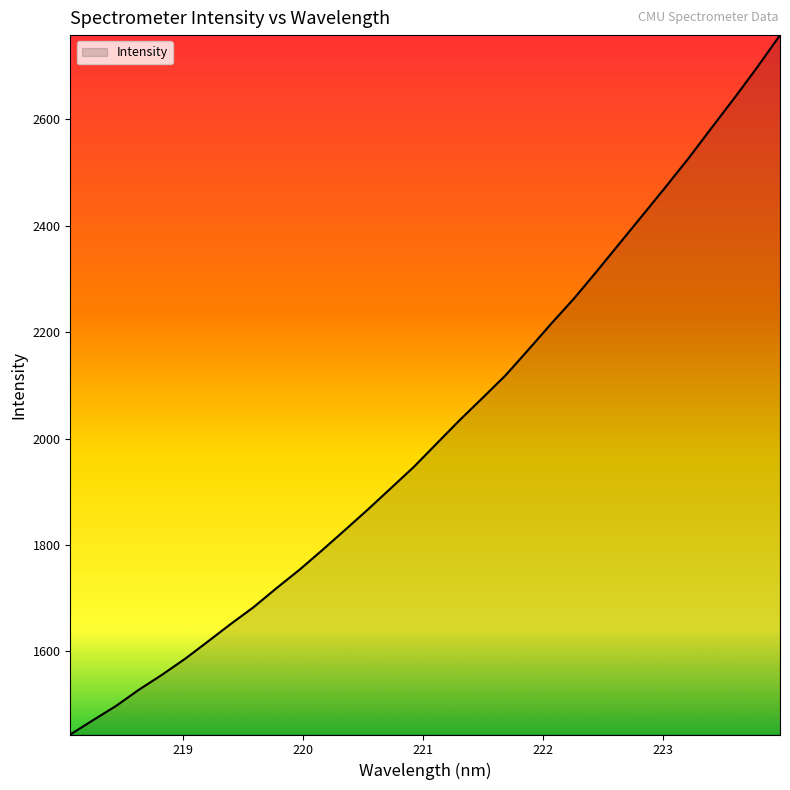

What is the greatest value displayed?

2758.6